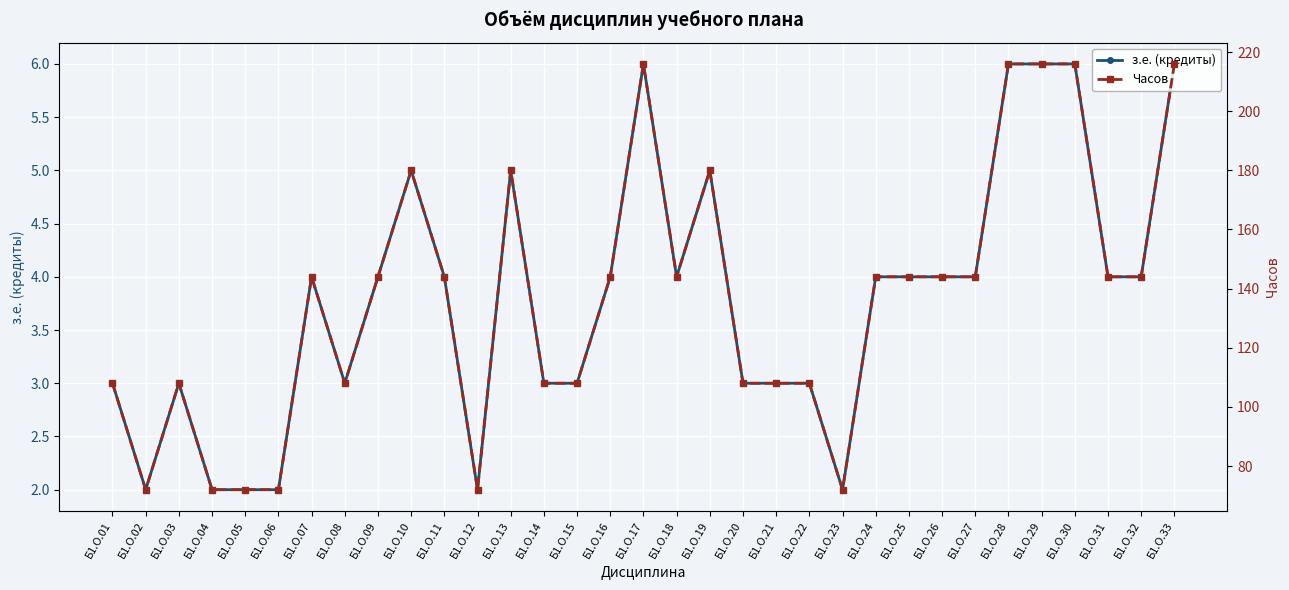

Between Б1.О.03 and Б1.О.30, which is larger?

Б1.О.30